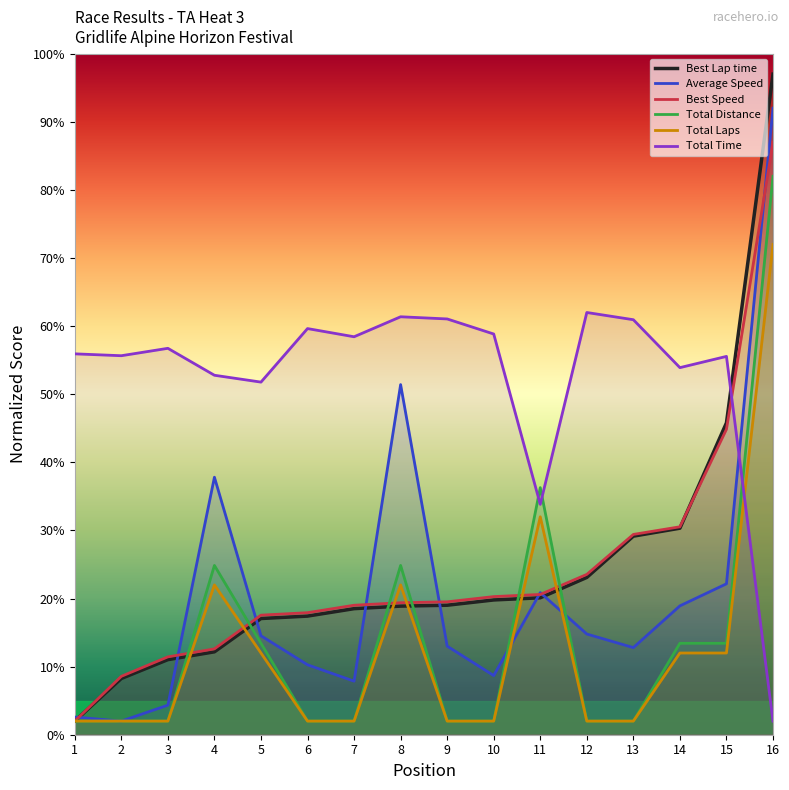

What are all the series names shown in the legend?

Best Lap time, Average Speed, Best Speed, Total Distance, Total Laps, Total Time